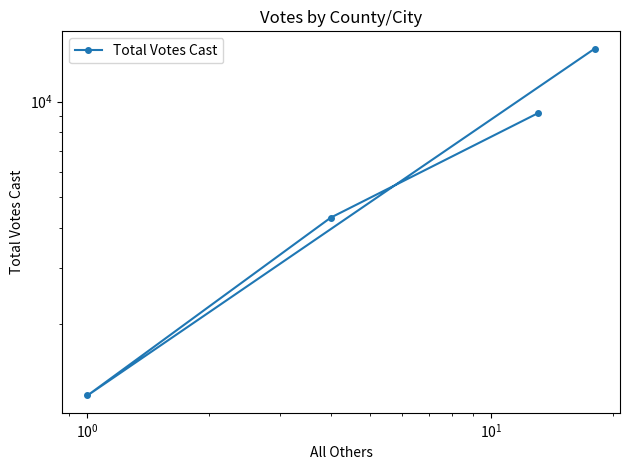

How many interior local valleys (lower than both neighbors) does the data have?

1